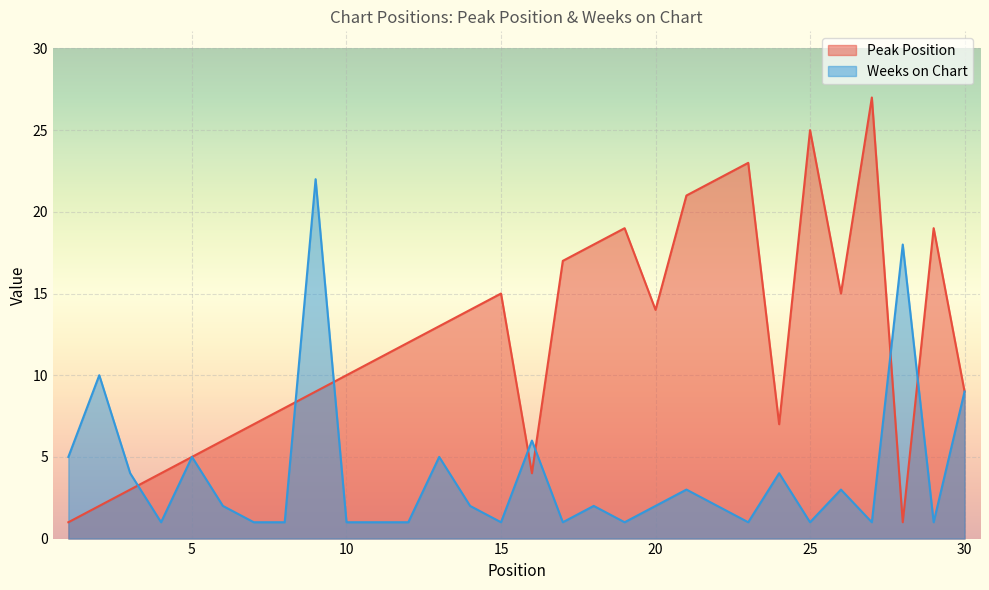

What are all the series names shown in the legend?

Peak Position, Weeks on Chart